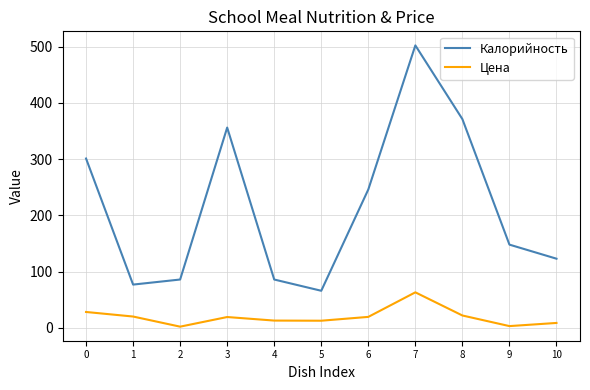

The value of Калорийность at 1 is 77.0. True or false?

True